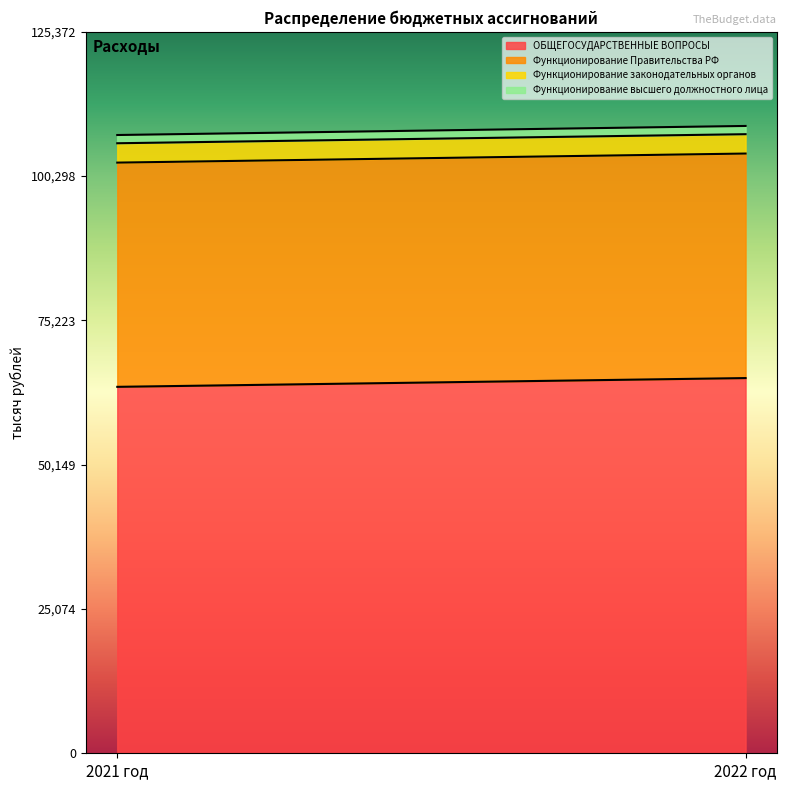

Between 2022 год and 2021 год, which is larger?

2022 год